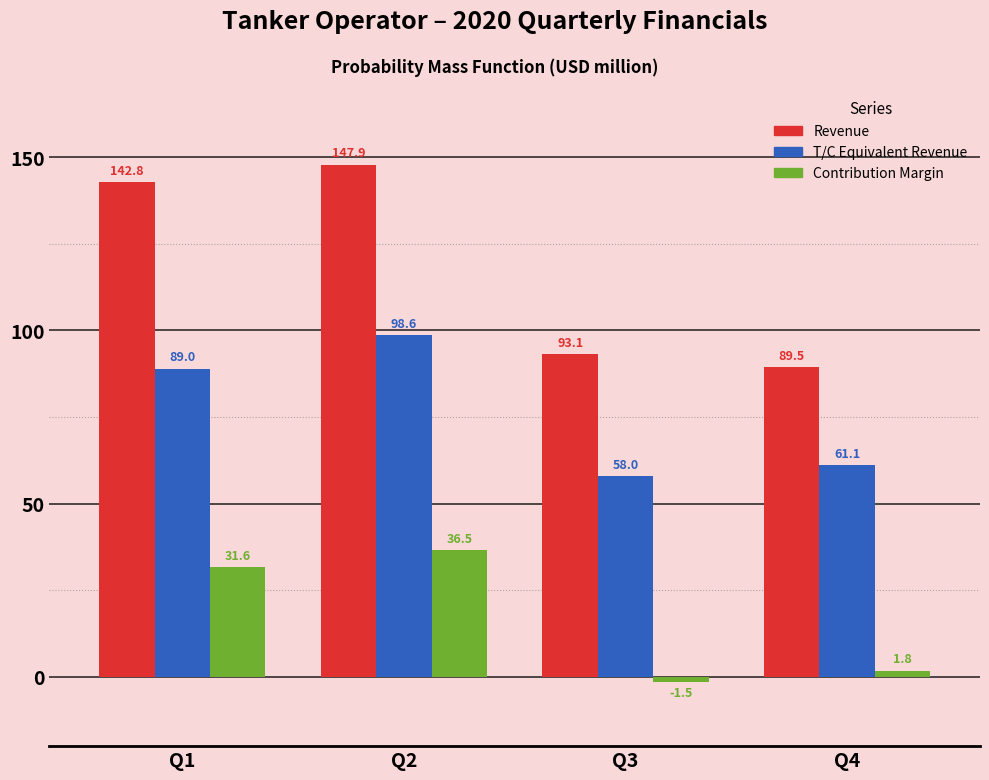

Reading left to right, what are all the values shown in this chart?

Revenue: 142.8	147.9	93.1	89.5
T/C Equivalent Revenue: 89.0	98.6	58.0	61.1
Contribution Margin: 31.6	36.5	-1.5	1.8